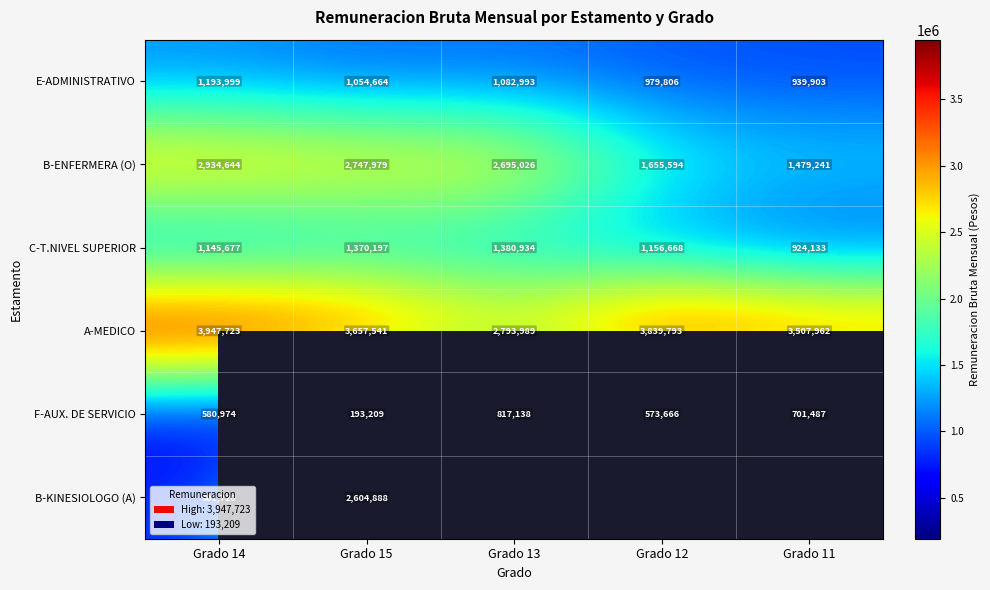

How many categories are shown in the chart?

5